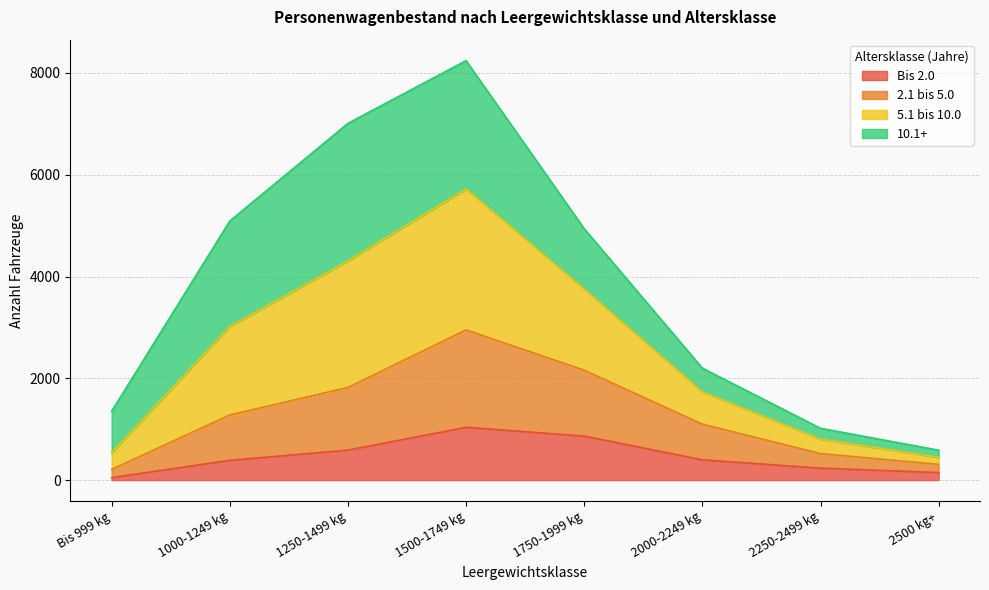

In 2.1 bis 5.0, how many points are higher than both neighbors (excluding endpoints)?

1